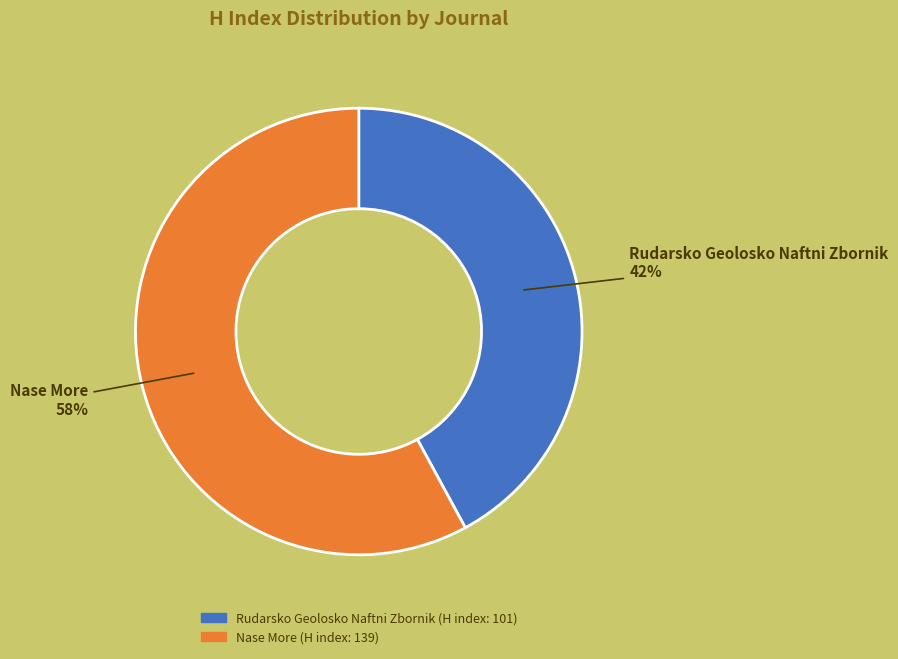

Is Nase More the majority of the pie?

Yes